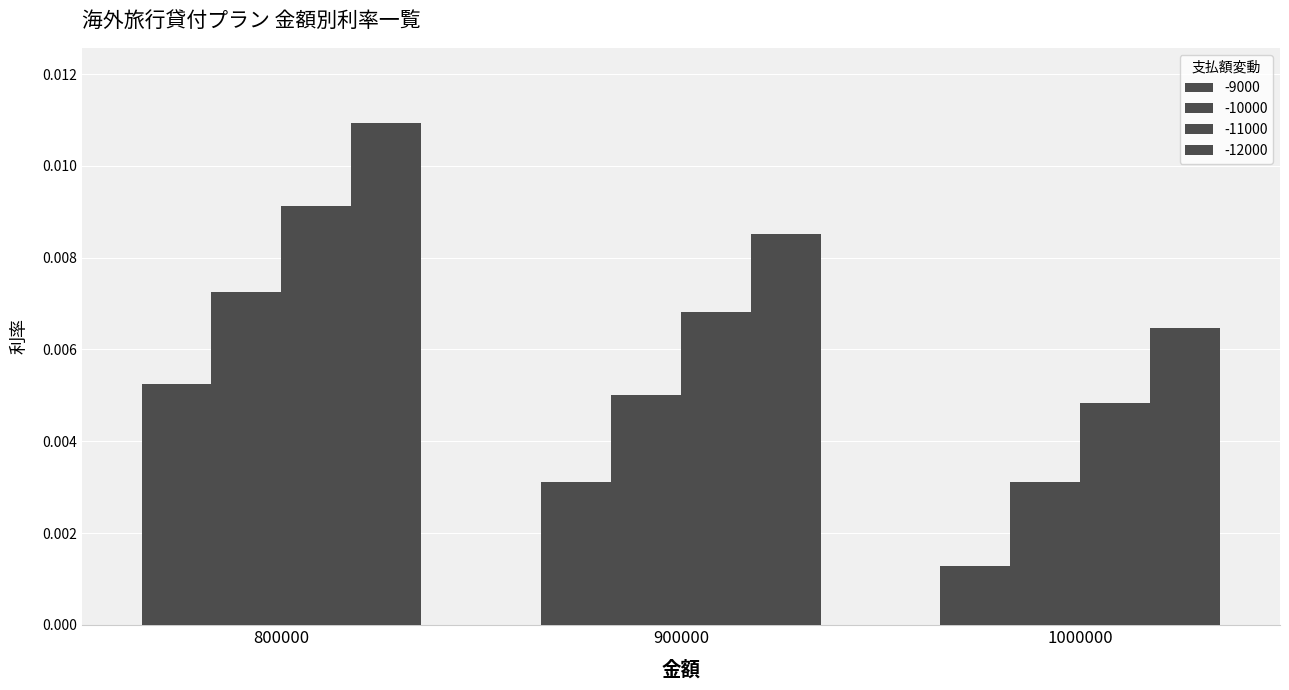

At how many categories does at least one series exceed 0?

3